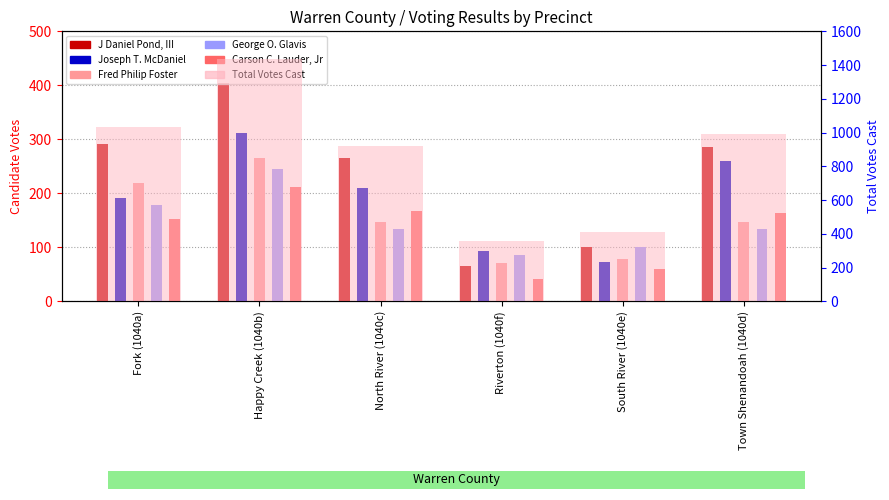

Is the value of George O. Glavis at North River (1040c) greater than the value of Total Votes Cast at Fork (1040a)?

No